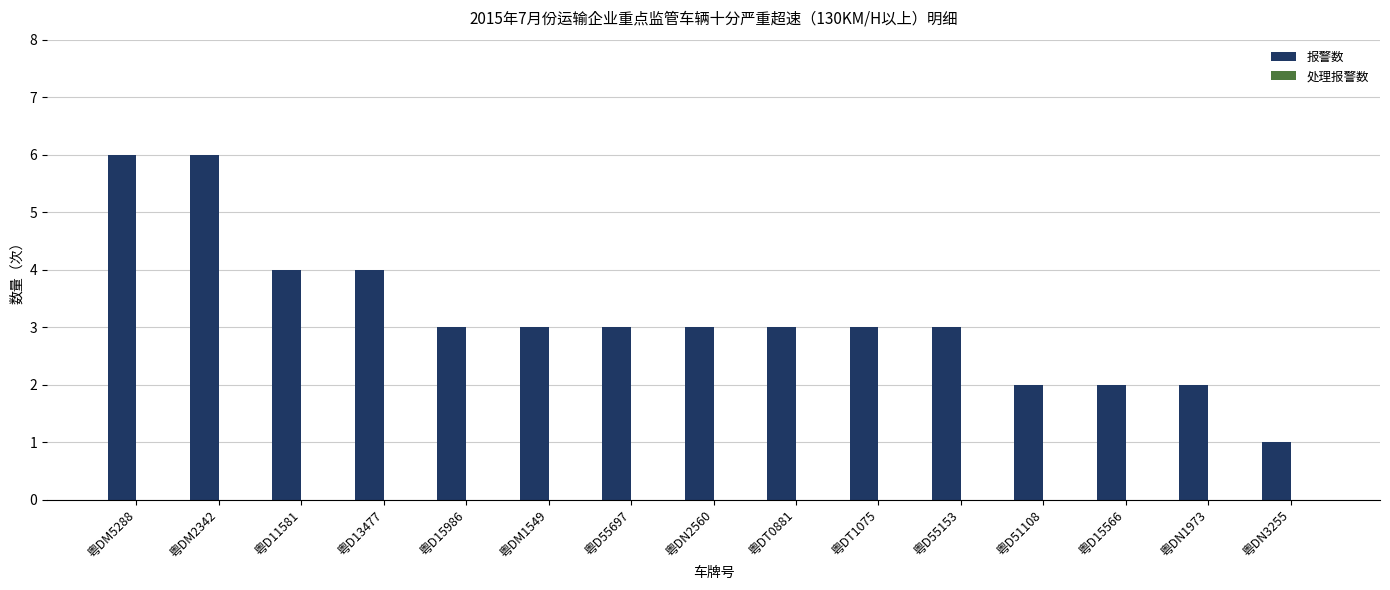

What is the maximum value shown in the chart?

6